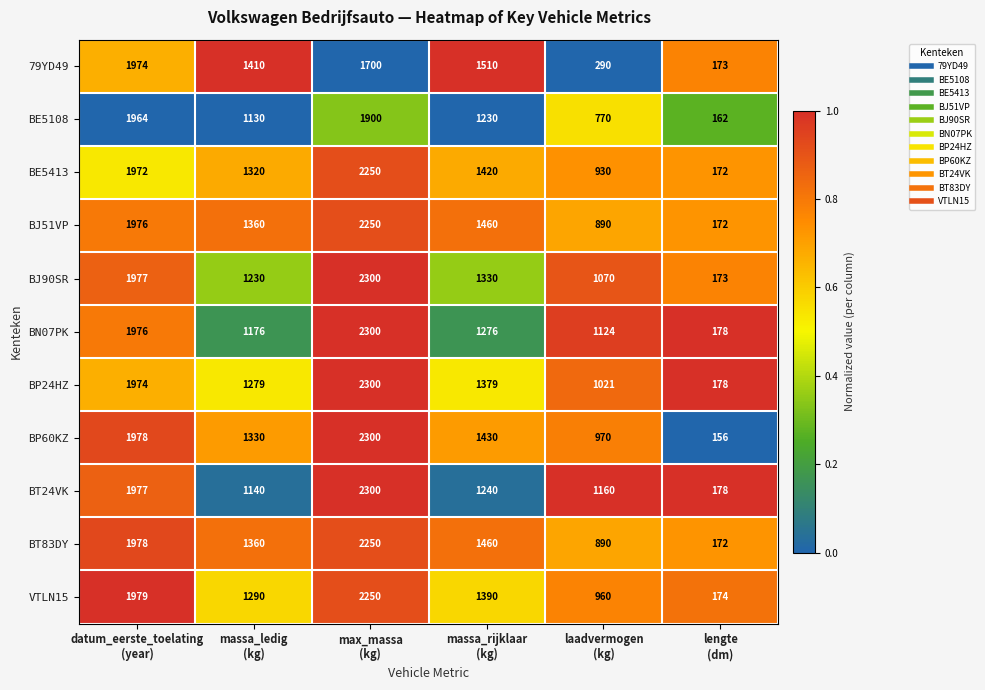

Count the number of categories in the chart.

6